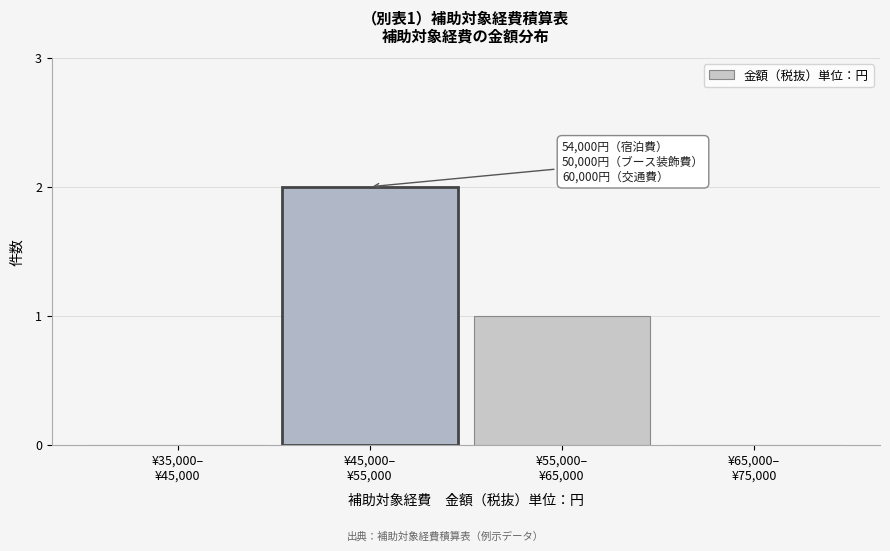

What is the sum of all values?

3